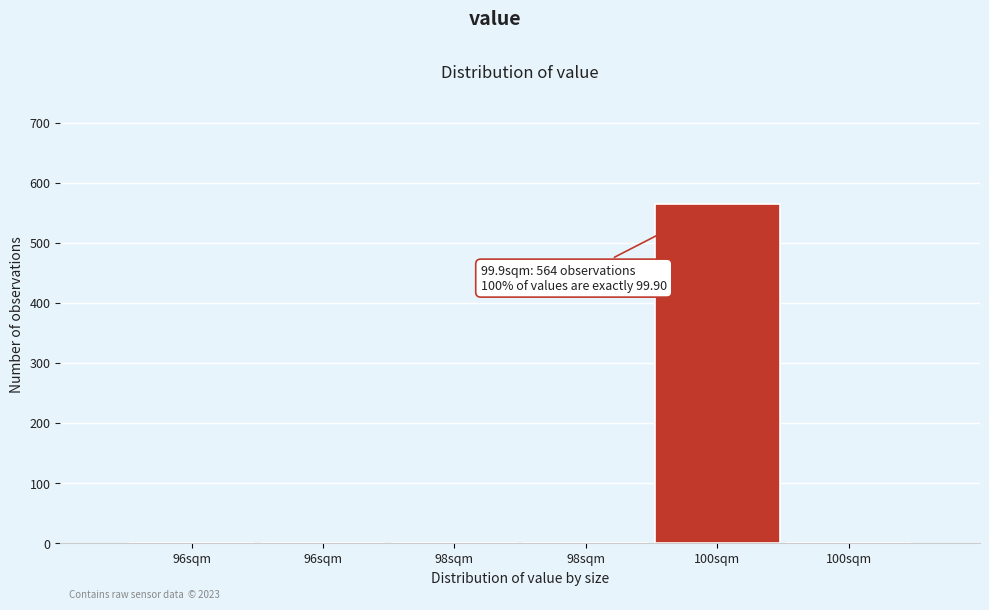

Count the number of categories in the chart.

6